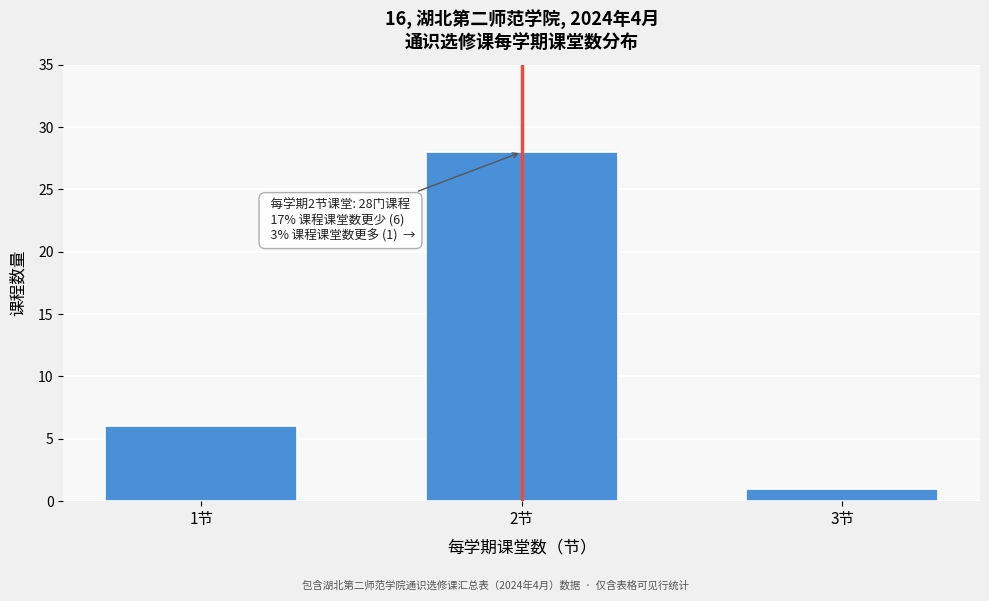

Reading right to left, extract all data points from this chart.

3节=1	2节=28	1节=6